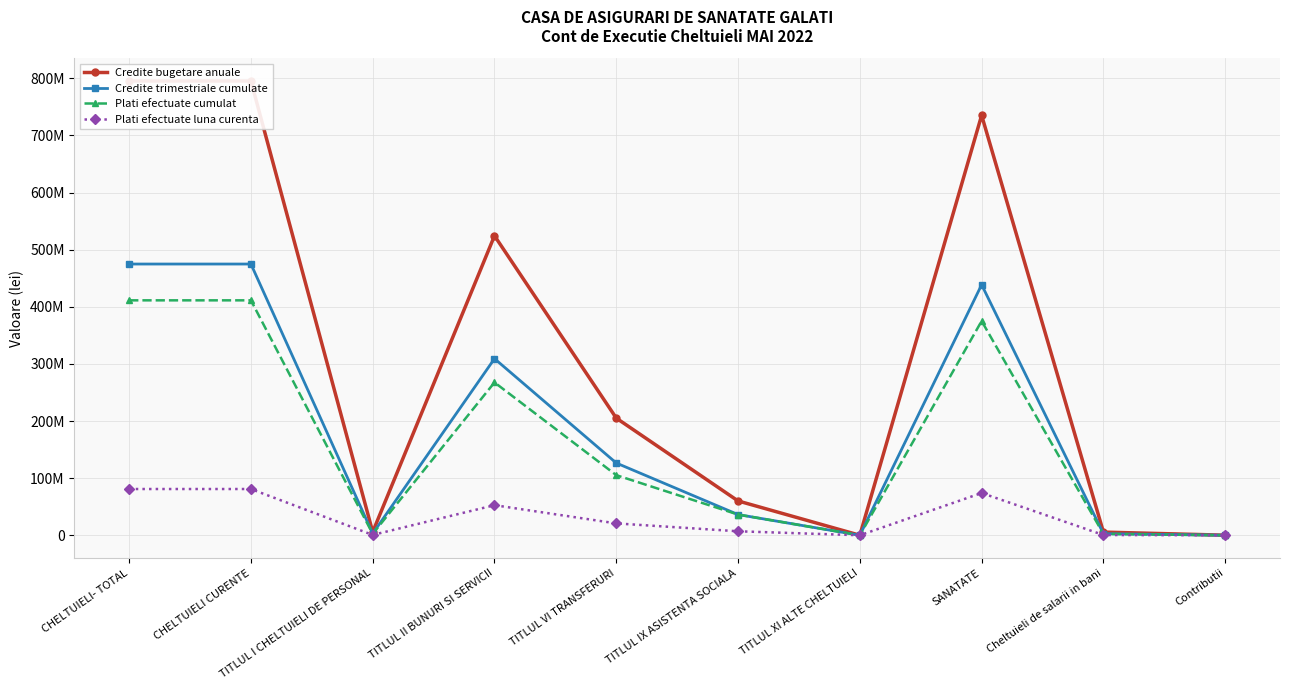

What is the value of the Plati efectuate cumulat point at the 2nd from the left?

411340087.1